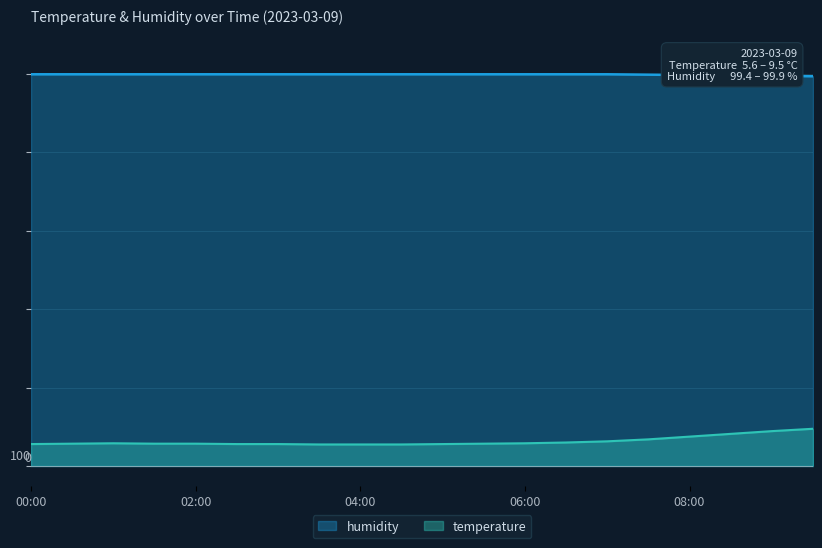

Reading left to right, list all the values displayed in this chart.

temperature: 5.6	5.7	5.8	5.7	5.7	5.6	5.6	5.5	5.5	5.5	5.6	5.7	5.8	6.0	6.3	6.8	7.5	8.2	8.9	9.5
humidity: 99.9	99.9	99.9	99.9	99.9	99.9	99.9	99.9	99.9	99.9	99.9	99.9	99.9	99.9	99.9	99.8	99.7	99.6	99.5	99.4